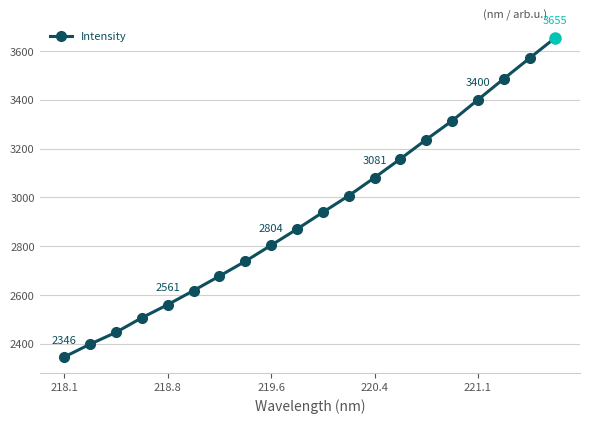

What is the sum of all values?

55163.6